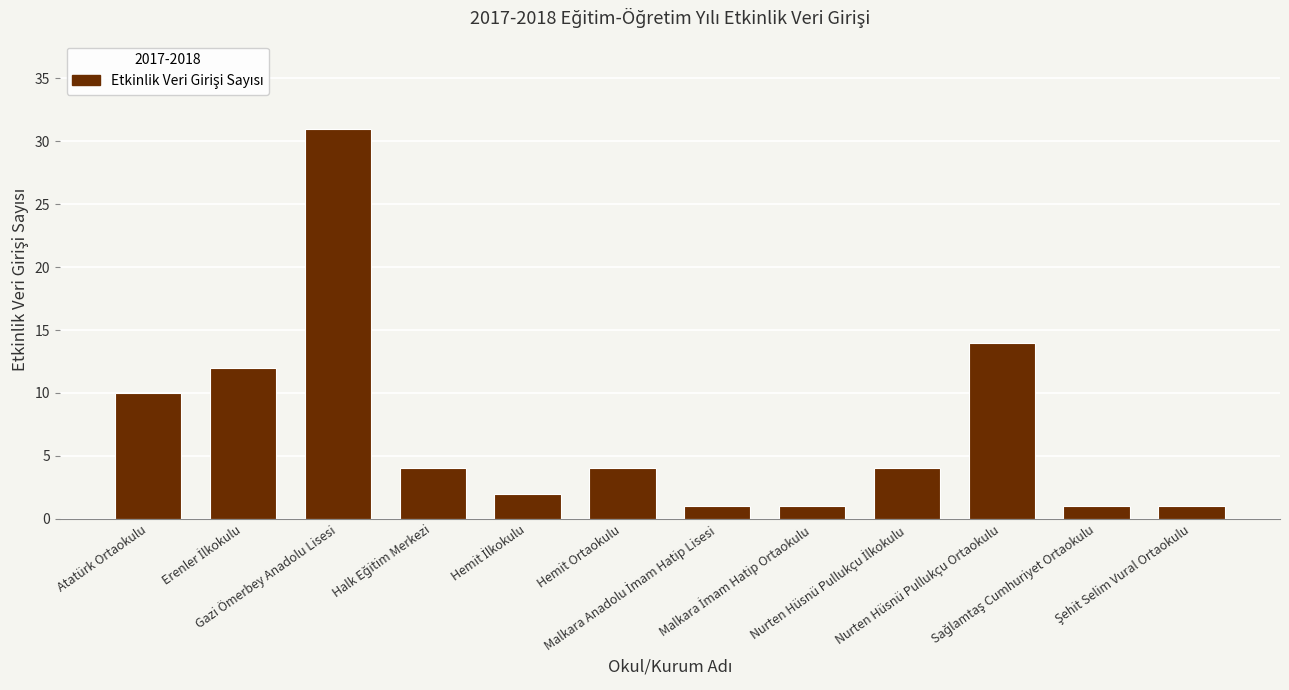

Count the number of data series in this chart.

1